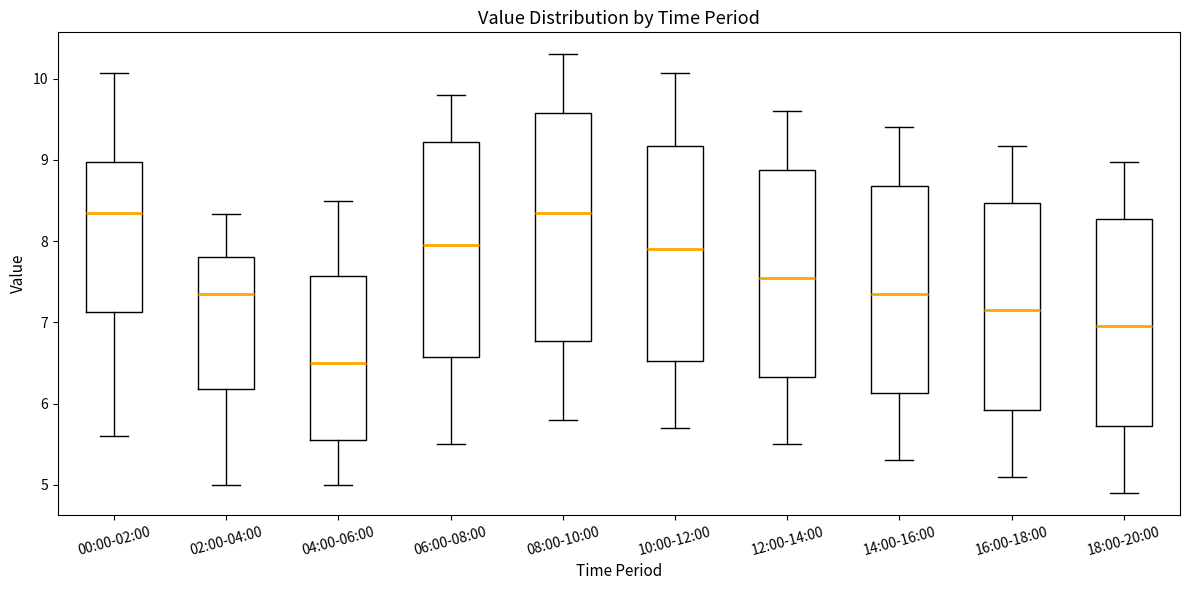

Reading left to right, transcribe this box plot: for each box, give where its median line is, the range the box spans, and where its two whiskers end, as read against the y-axis. The values are not printed on the chart, so give them approximately, as read against the axis.

00:00-02:00: median 8.4, box 7.1 to 9.0, whiskers 5.6 to 10.1
02:00-04:00: median 7.4, box 6.2 to 7.8, whiskers 5.0 to 8.3
04:00-06:00: median 6.5, box 5.6 to 7.6, whiskers 5.0 to 8.5
06:00-08:00: median 8.0, box 6.6 to 9.2, whiskers 5.5 to 9.8
08:00-10:00: median 8.4, box 6.8 to 9.6, whiskers 5.8 to 10.3
10:00-12:00: median 7.9, box 6.5 to 9.2, whiskers 5.7 to 10.1
12:00-14:00: median 7.6, box 6.3 to 8.9, whiskers 5.5 to 9.6
14:00-16:00: median 7.4, box 6.1 to 8.7, whiskers 5.3 to 9.4
16:00-18:00: median 7.2, box 5.9 to 8.5, whiskers 5.1 to 9.2
18:00-20:00: median 7.0, box 5.7 to 8.3, whiskers 4.9 to 9.0